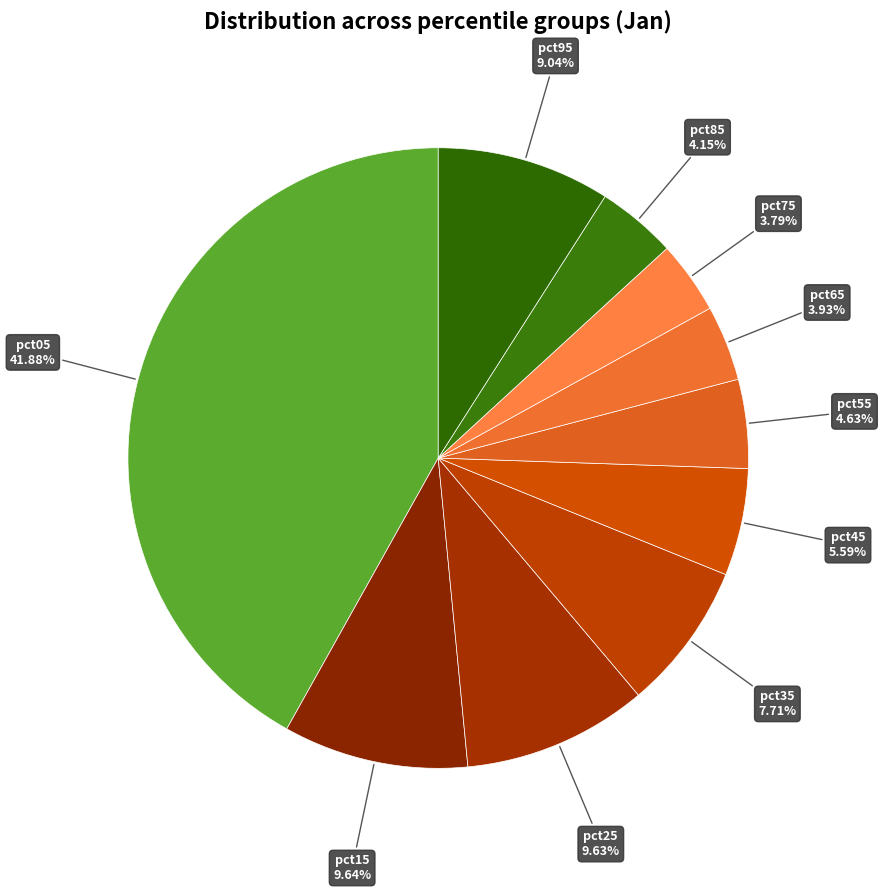

What percentage is NOT represented by pct05?

58.1%